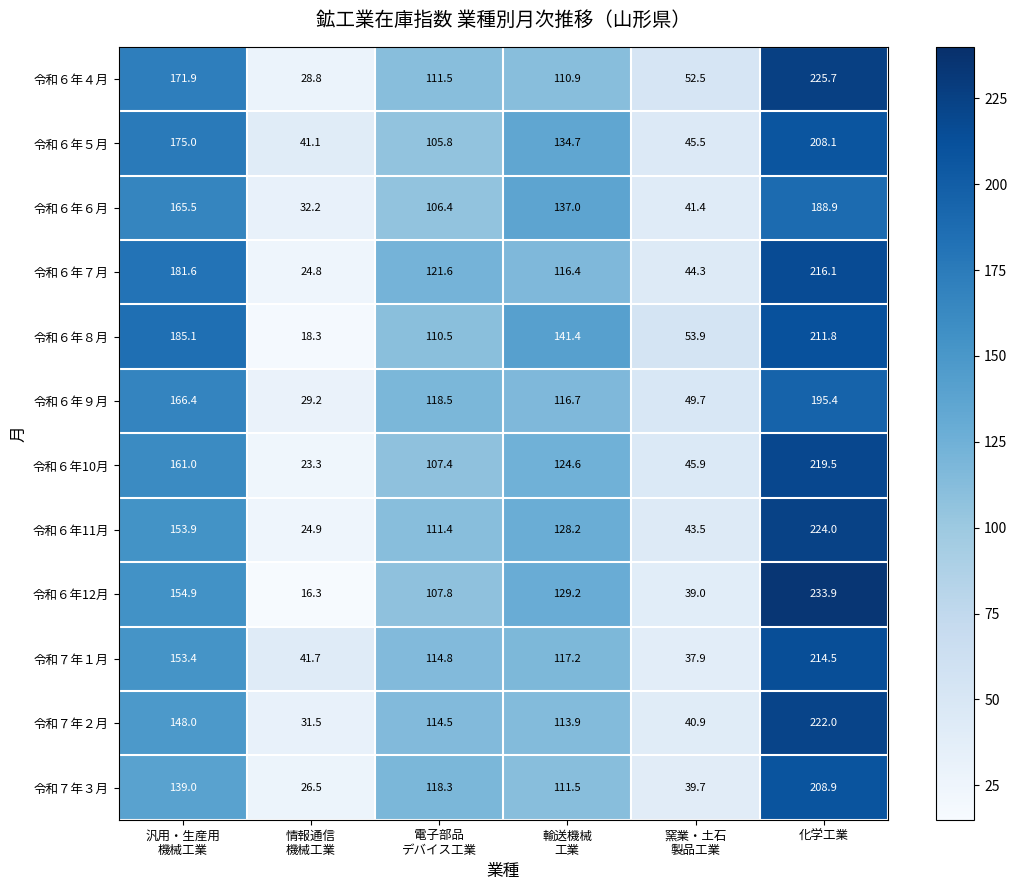

At how many categories does at least one series exceed 110?

4